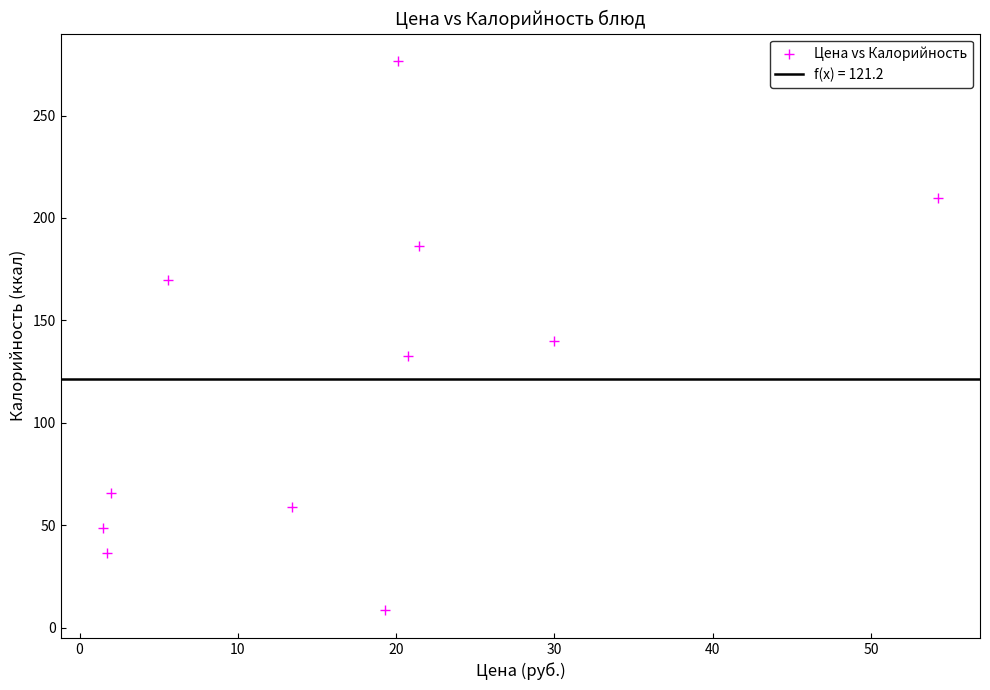

What is the range of X values (max minus min)?

52.8